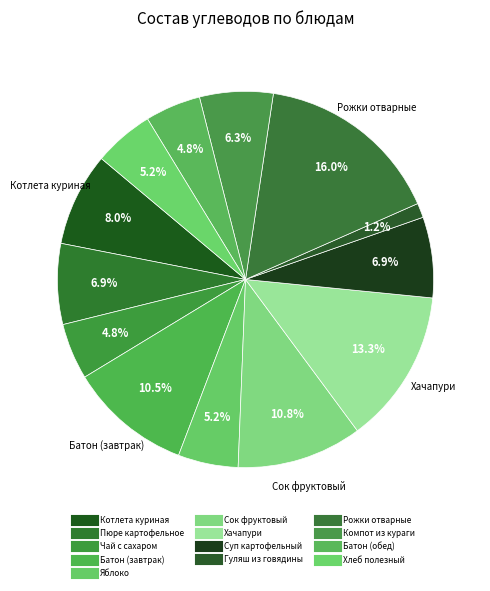

How many slices are in this pie chart?

13